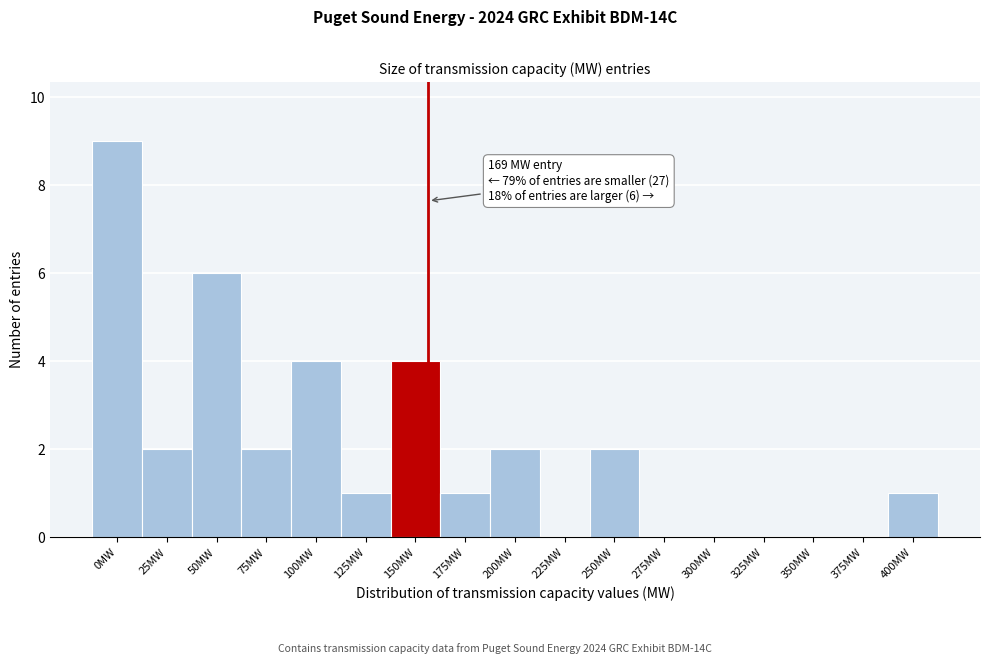

Reading right to left, what are all the values shown in this chart?

400MW=1	375MW=0	350MW=0	325MW=0	300MW=0	275MW=0	250MW=2	225MW=0	200MW=2	175MW=1	150MW=4	125MW=1	100MW=4	75MW=2	50MW=6	25MW=2	0MW=9